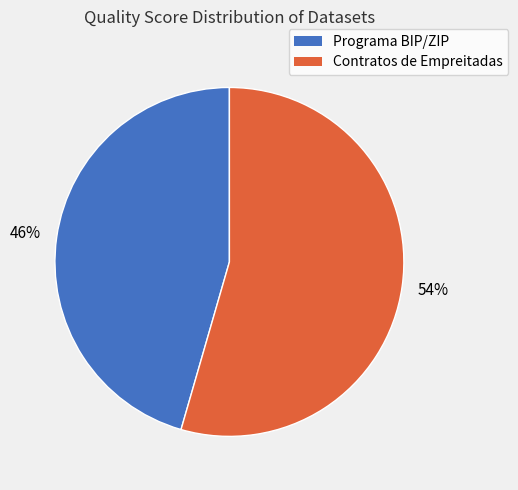

What percentage is the Contratos de Empreitadas slice, to the nearest percent?

54%